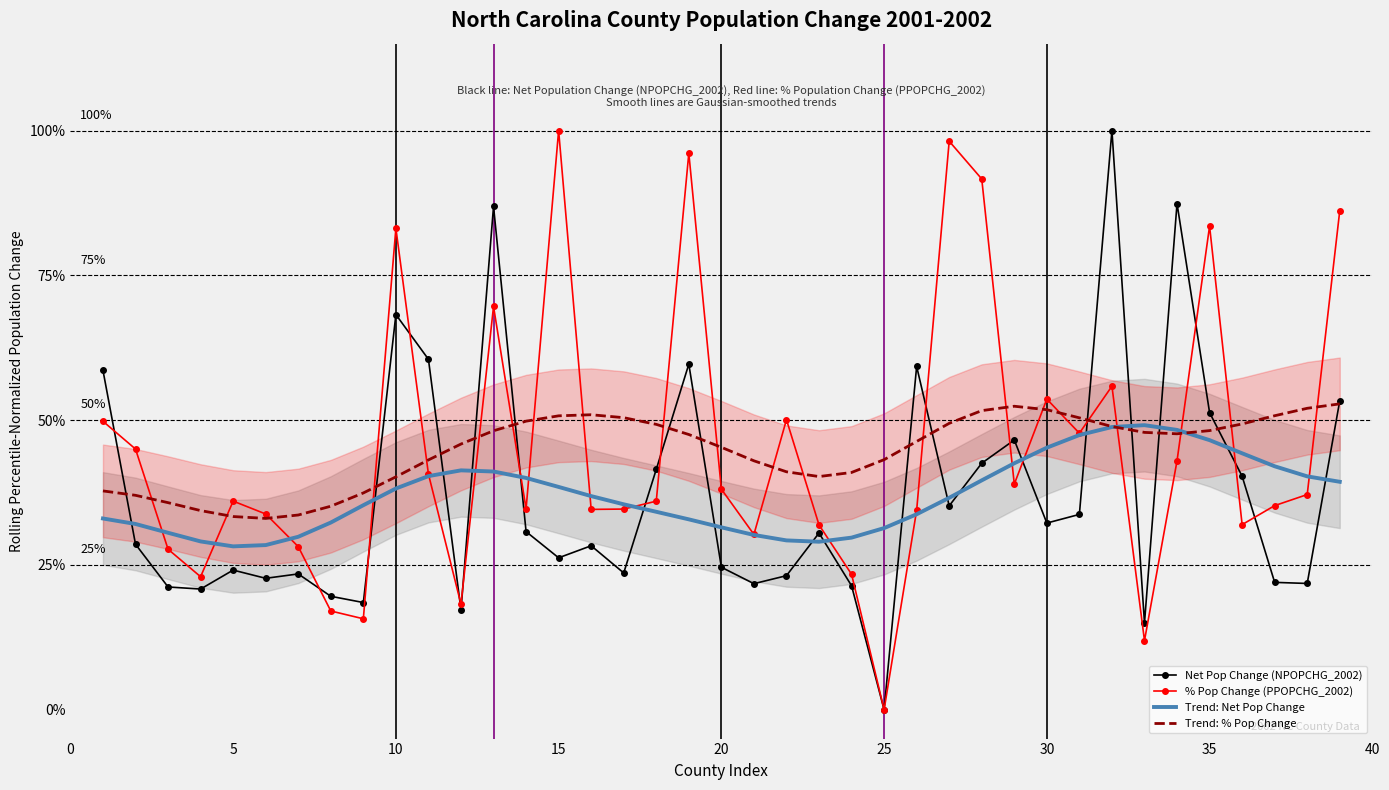

At which label does % Pop Change (PPOPCHG_2002) reach its minimum?

25